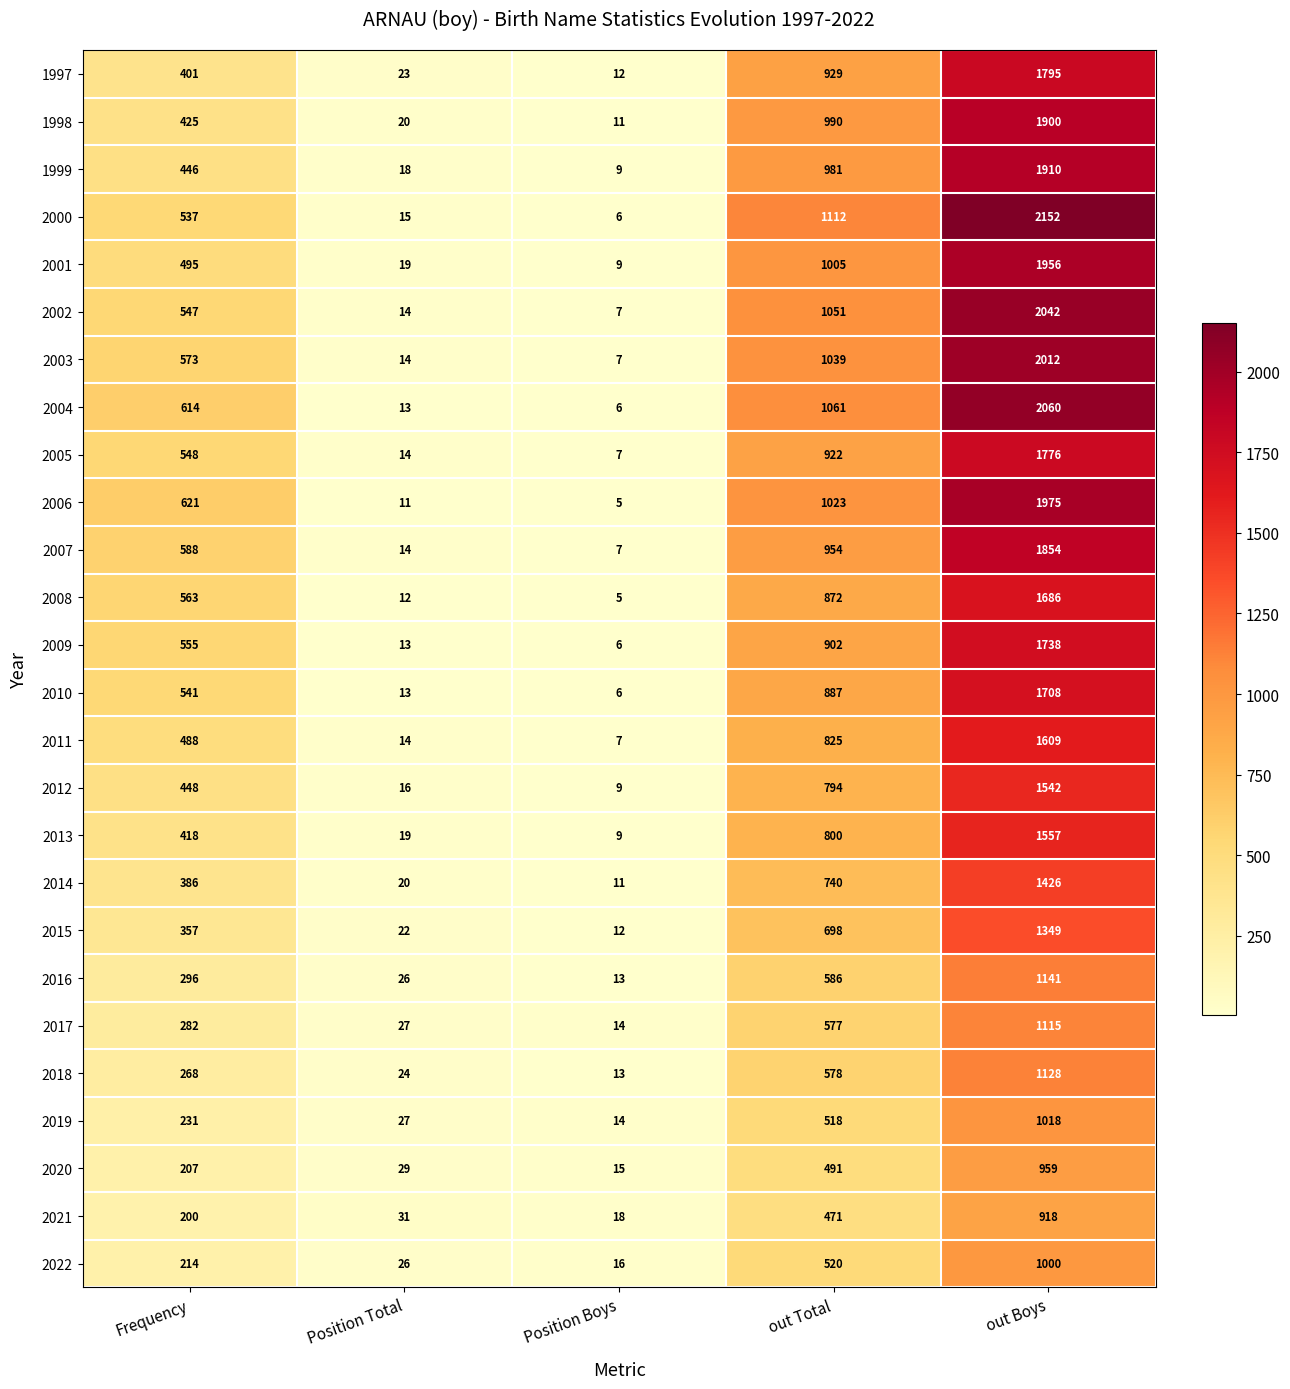

What is the sum of the 2003 values at out Boys and Position Boys?

2019